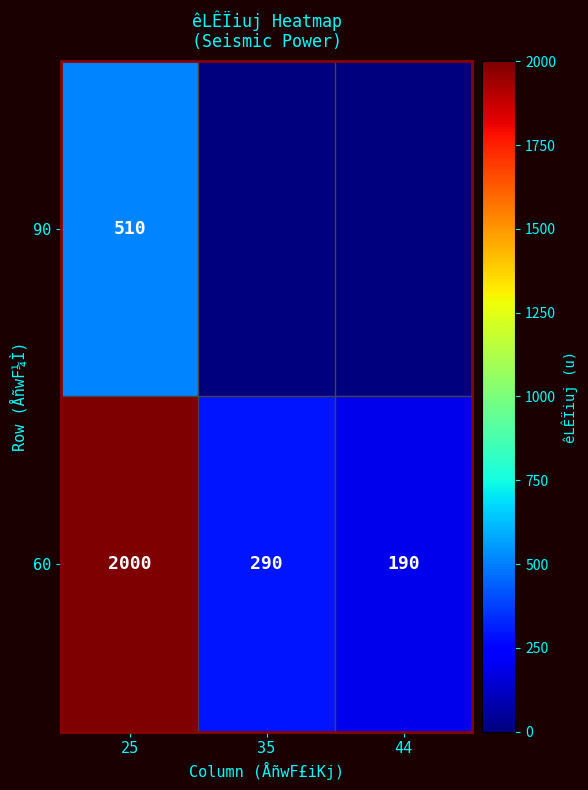

The 90 series shows 317 at 25. True or false?

False